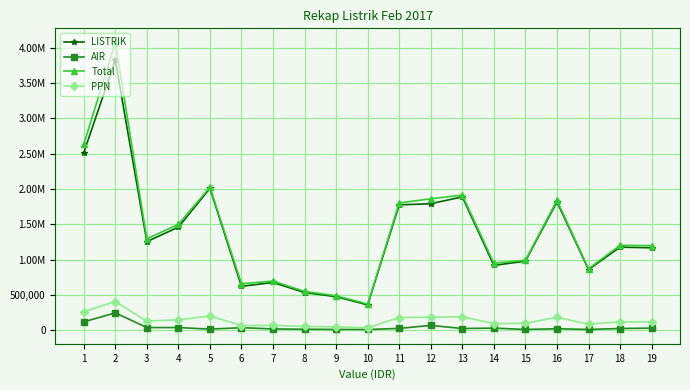

True or false: LISTRIK and AIR cross at least once.

False